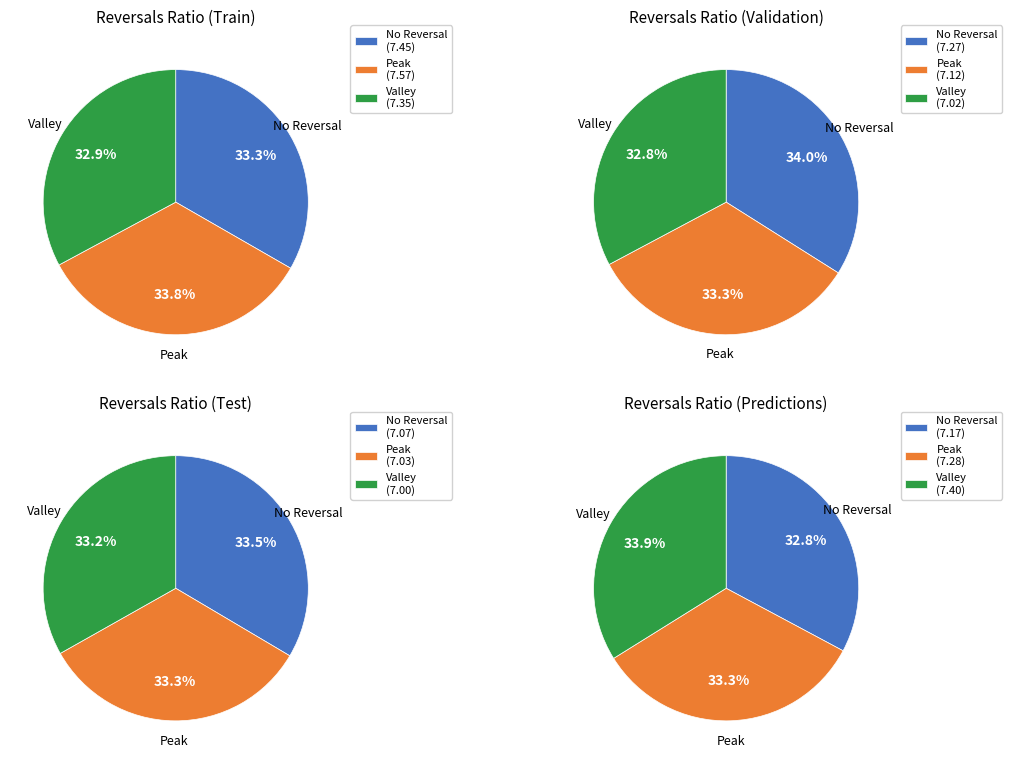

How many slices are in this pie chart?

12